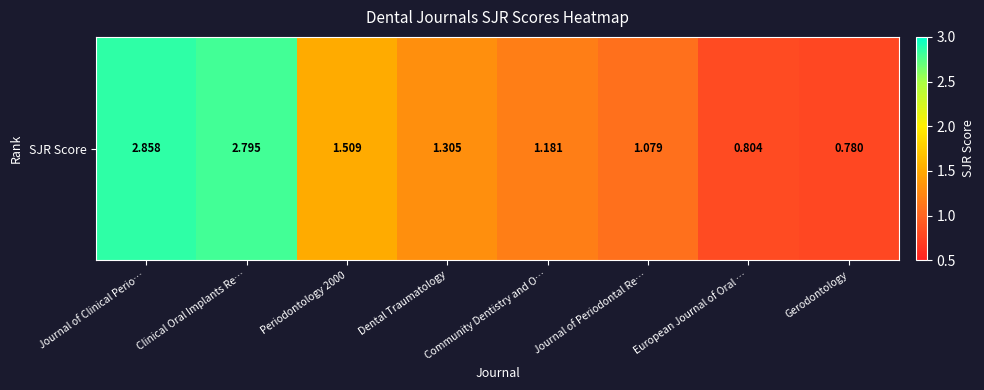

The chart shows a value of 2.8 at Clinical Oral Implants Re…. True or false?

True